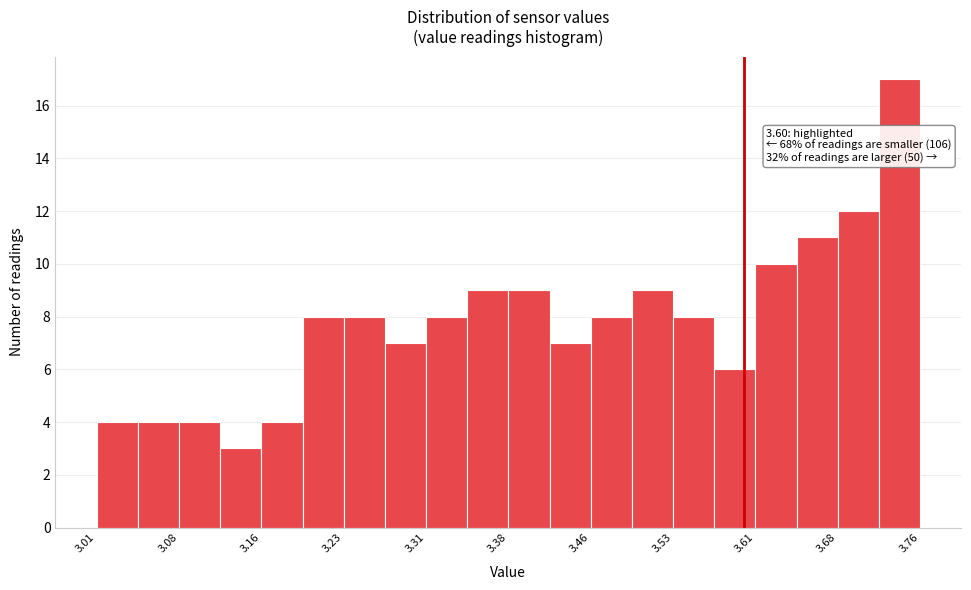

Around what value on the x-axis is the tallest bar? Give the approximate position of its centre, as read against the axis.

3.74